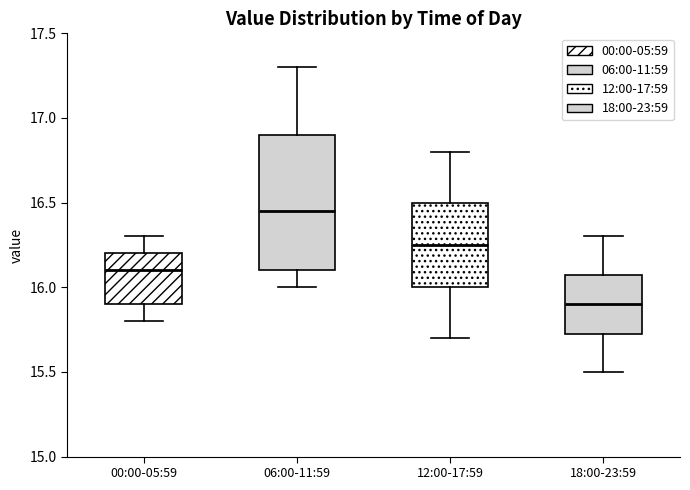

Reading left to right, read every box against the y-axis: the position of its median line, the range the box covers, and the ends of its whiskers. The values are not printed on the chart, so give them approximately, as read against the axis.

00:00-05:59: median 16.10, box 15.90 to 16.20, whiskers 15.80 to 16.30
06:00-11:59: median 16.45, box 16.10 to 16.90, whiskers 16.00 to 17.30
12:00-17:59: median 16.25, box 16.00 to 16.50, whiskers 15.70 to 16.80
18:00-23:59: median 15.90, box 15.75 to 16.10, whiskers 15.50 to 16.30